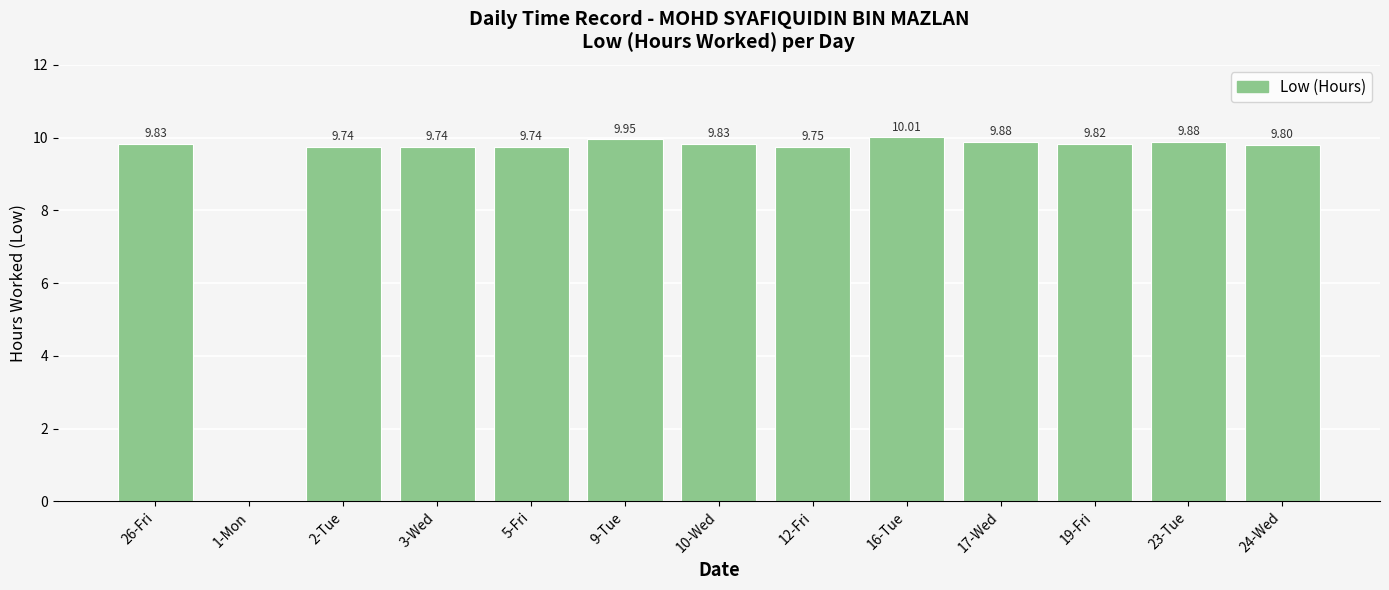

What is the maximum value shown in the chart?

10.0